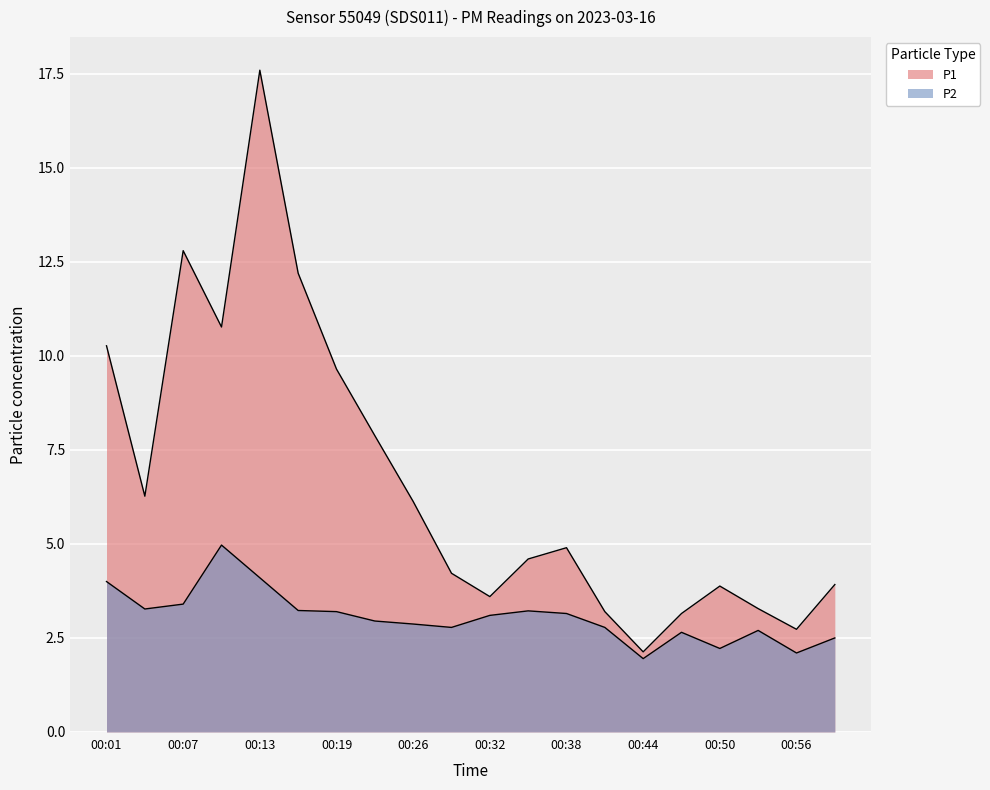

What is the difference between the P1 values at 00:13 and 00:41?

14.4